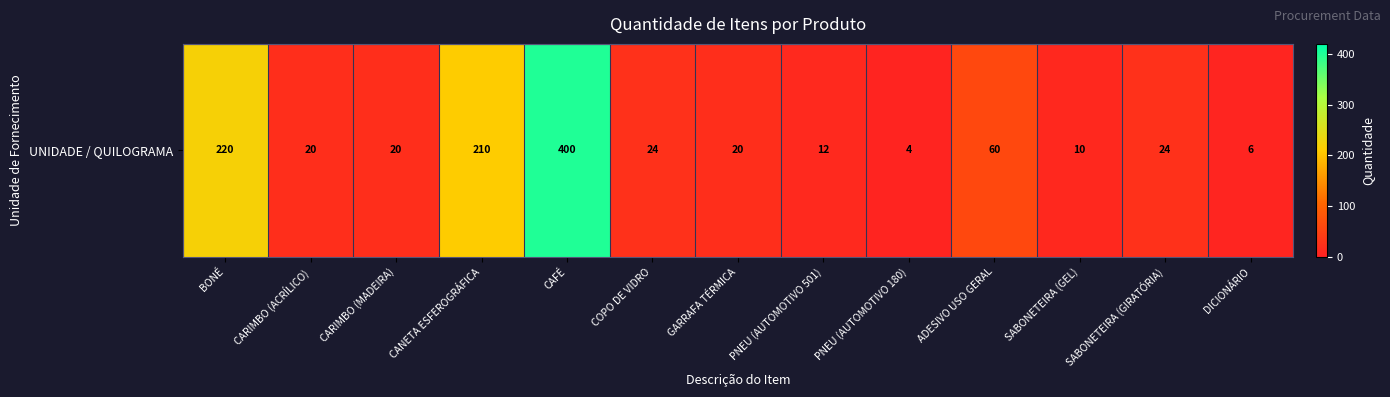

How many values are below 20?

4